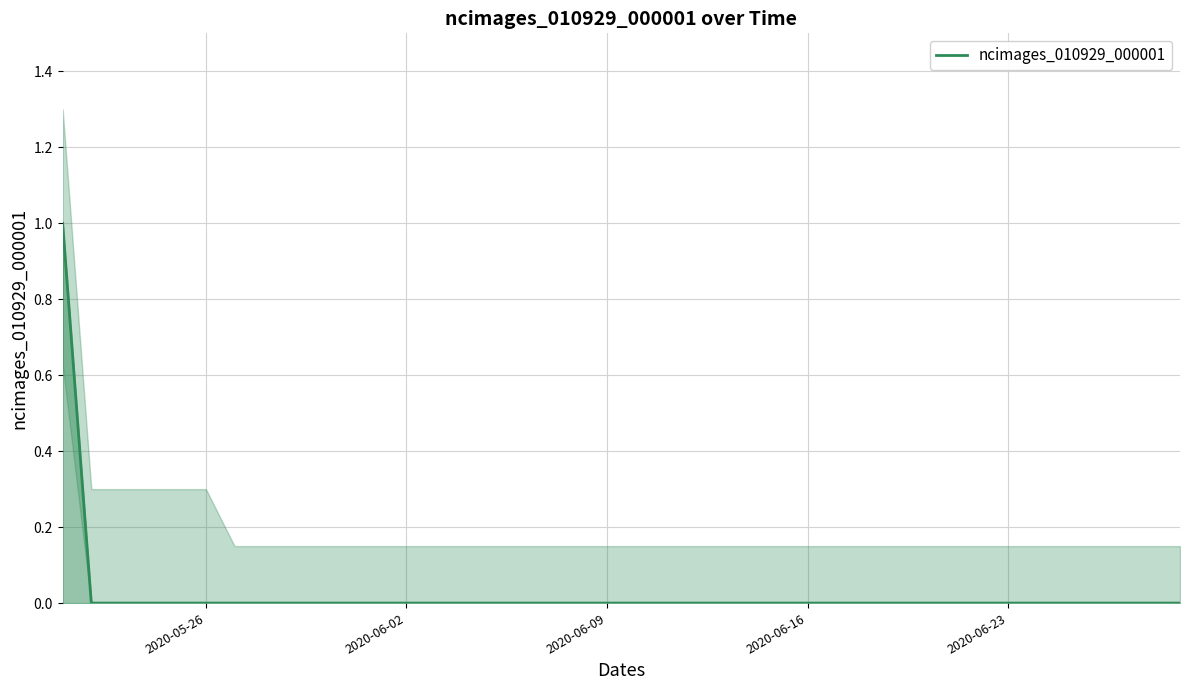

The ncimages_010929_000001 series shows -1 at 2020-06-16. True or false?

False